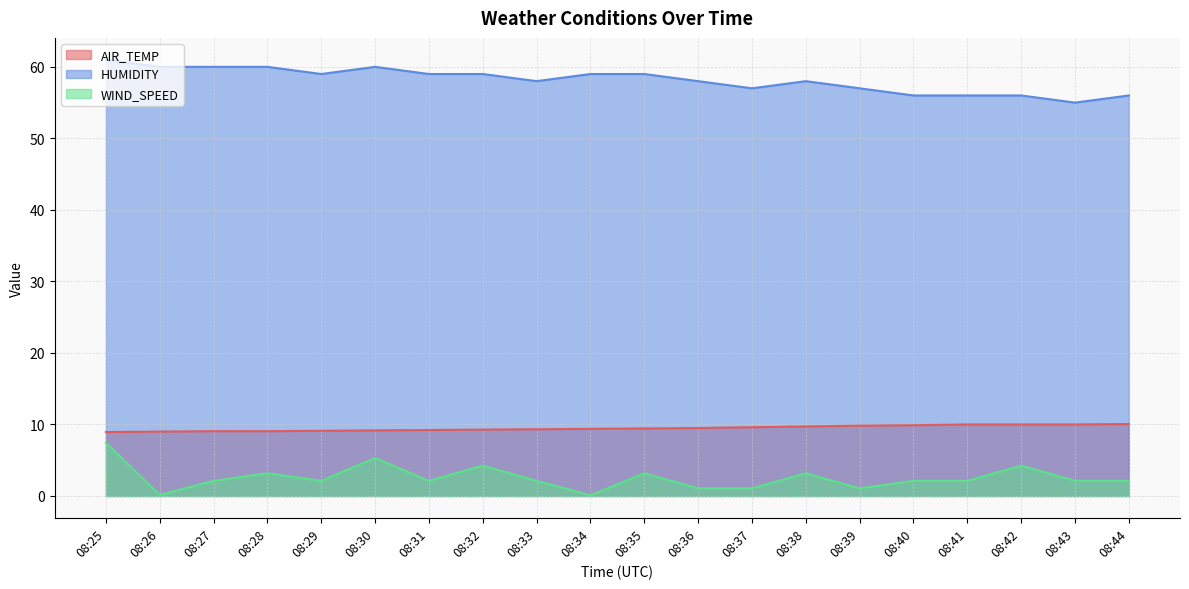

The value of WIND_SPEED at 08:28 is 4.3. True or false?

False